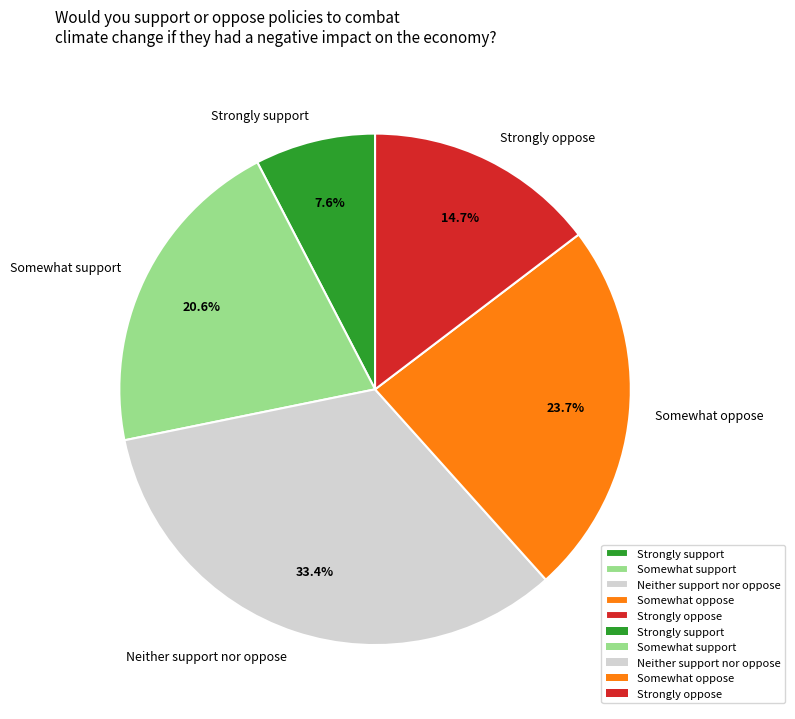

Is there any slice that represents more than half of the pie?

No